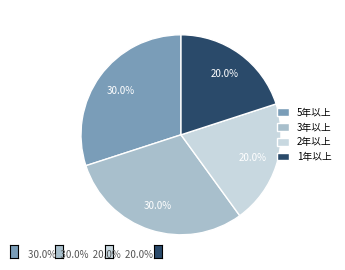

What is the ratio of the value at 3年以上 to the value at 5年以上?

1.0